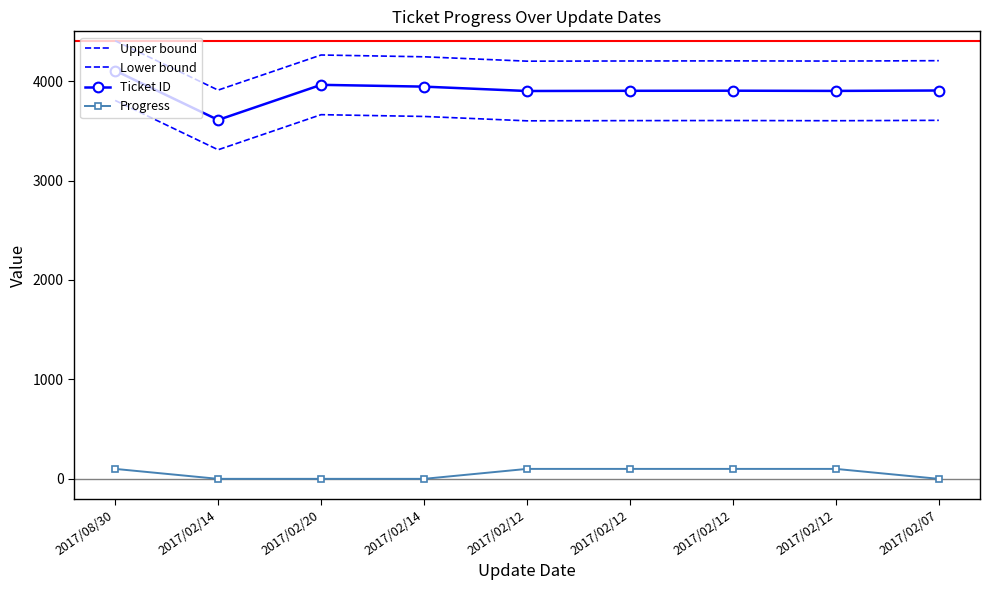

True or false: Upper bound and Progress cross at least once.

False